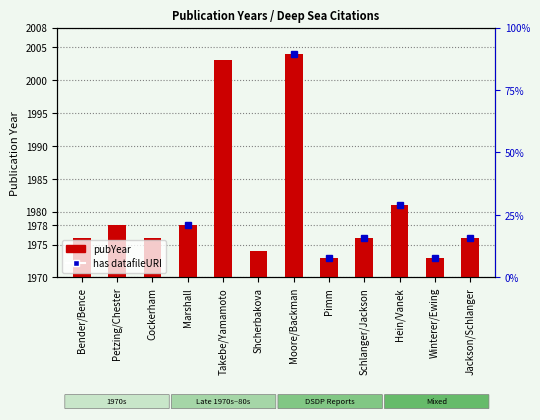

The chart shows a value of 59 at Takebe/Yamamoto. True or false?

False